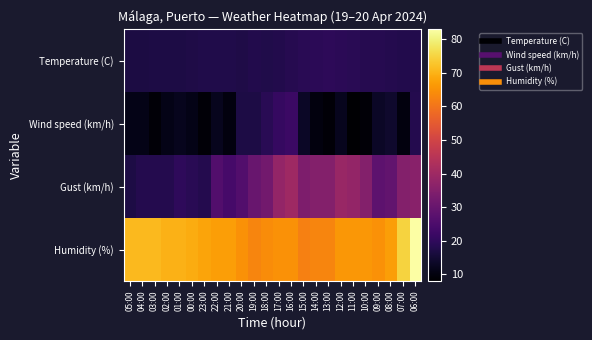

How many series are shown in this chart?

4